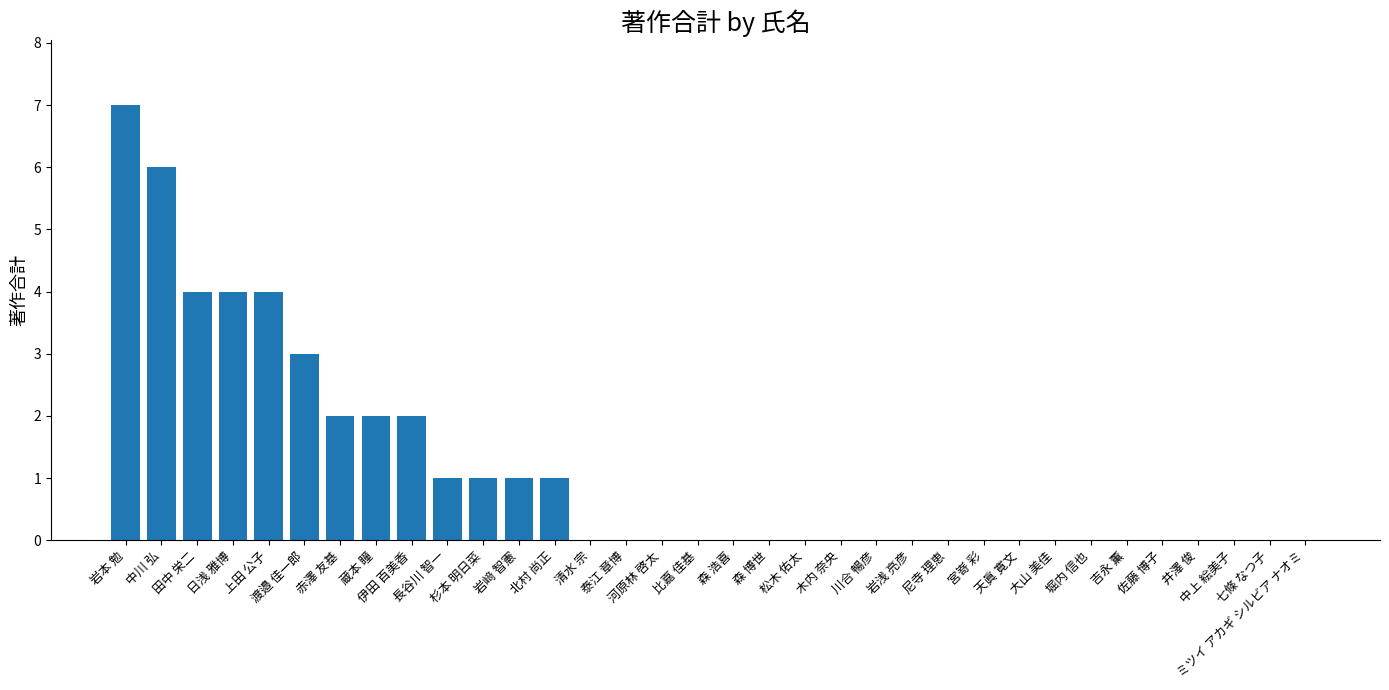

What is the sum of all values?

38